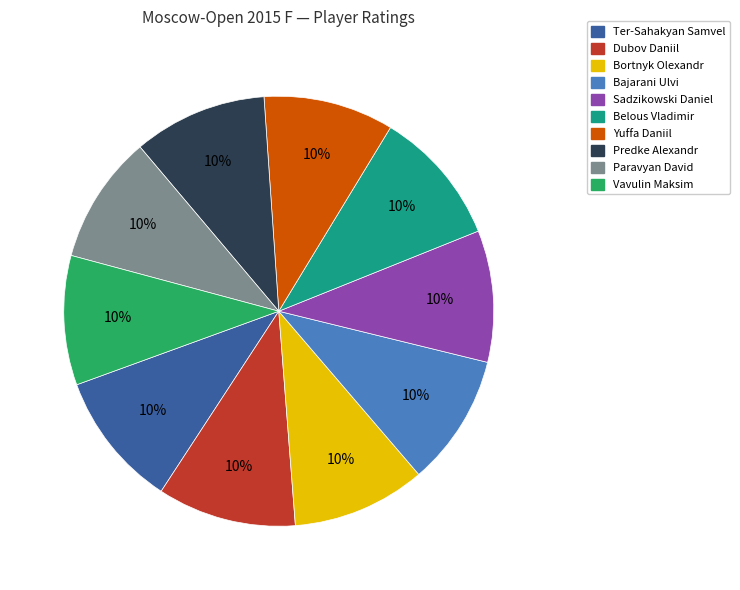

To the nearest percent, what percentage of the pie is Yuffa Daniil?

10%